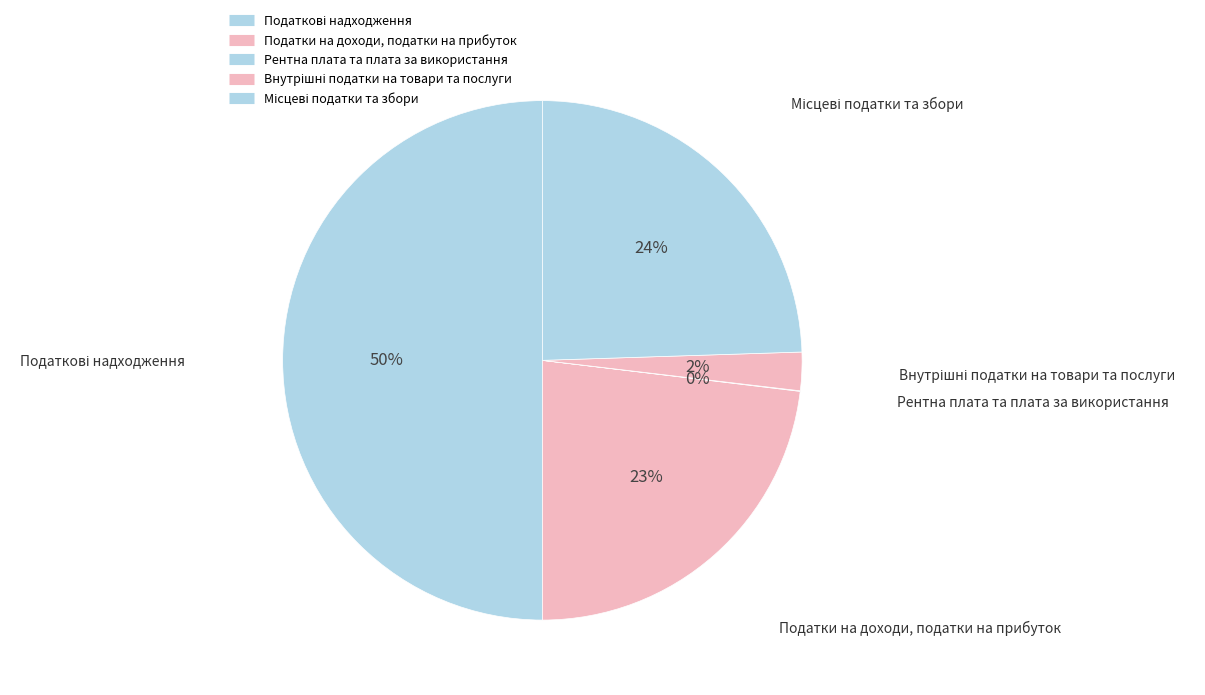

The Рентна плата та плата за використання slice represents 1% of the pie. True or false?

False